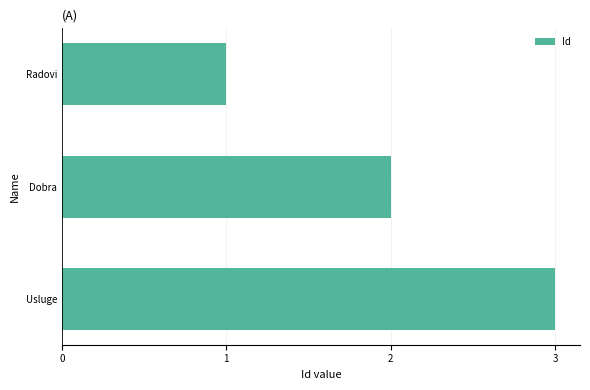

At which label is the value closest to 2?

Dobra